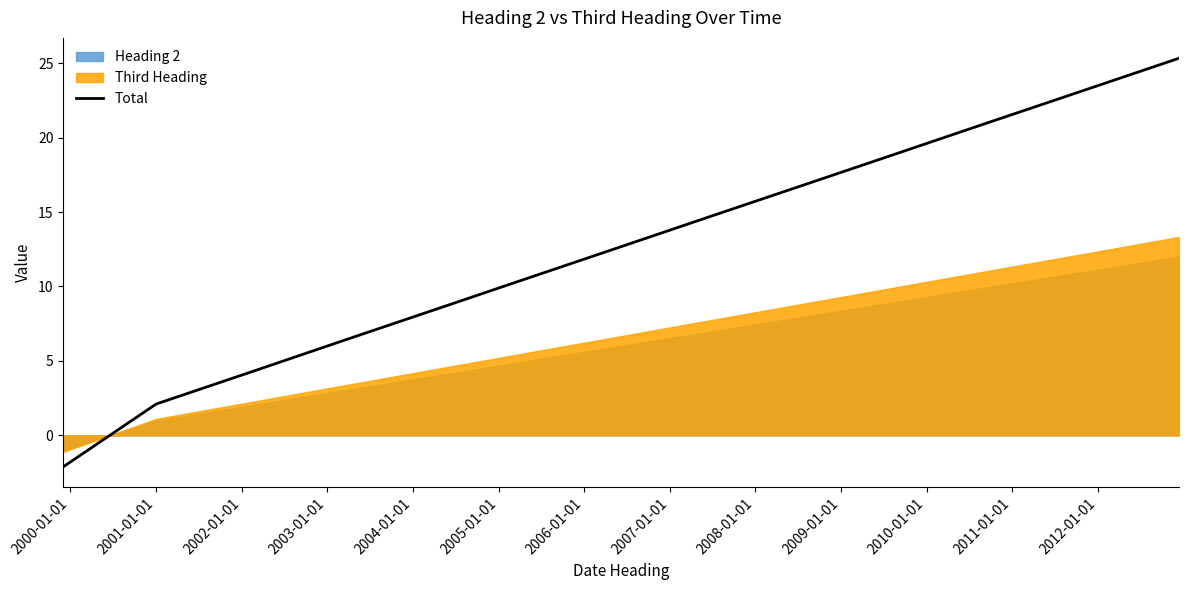

Which series has the widest spread of values?

Total